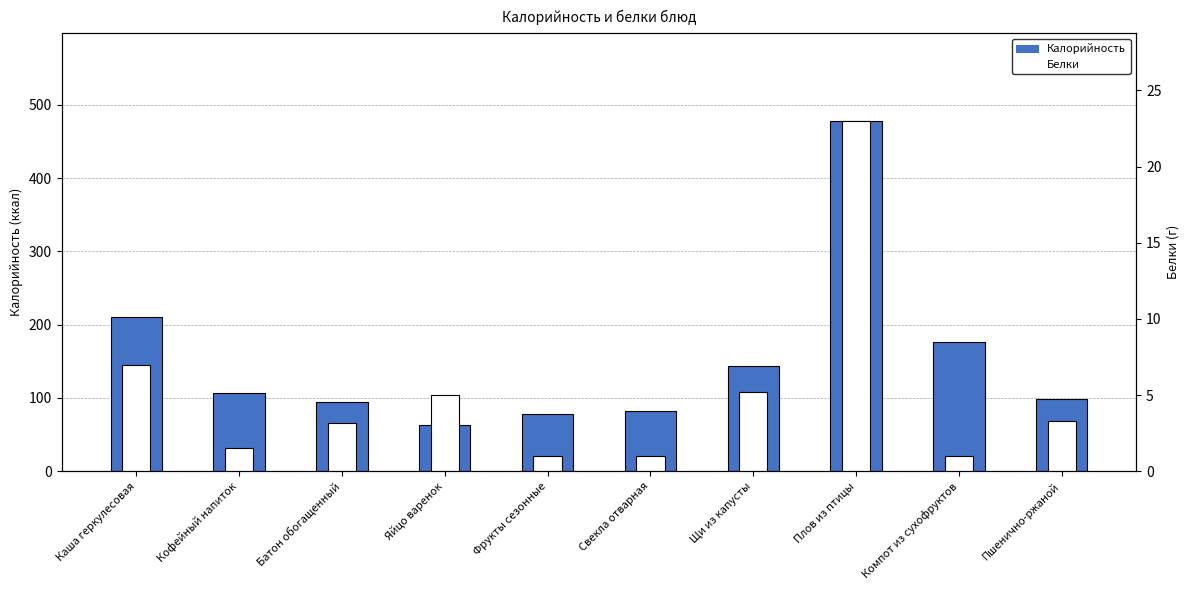

Reading left to right, what are all the values shown in this chart?

Калорийность: Каша геркулесовая=210.4	Кофейный напиток=107.0	Батон обогащенный=94.4	Яйцо варенок=63.0	Фрукты сезонные=78.0	Свекла отварная=82.0	Щи из капусты=144.0	Плов из птицы=478.0	Компот из сухофруктов=176.0	Пшенично-ржаной=98.0
Белки: Каша геркулесовая=7.0	Кофейный напиток=1.5	Батон обогащенный=3.2	Яйцо варенок=5.0	Фрукты сезонные=1.0	Свекла отварная=1.0	Щи из капусты=5.2	Плов из птицы=23.0	Компот из сухофруктов=1.0	Пшенично-ржаной=3.3